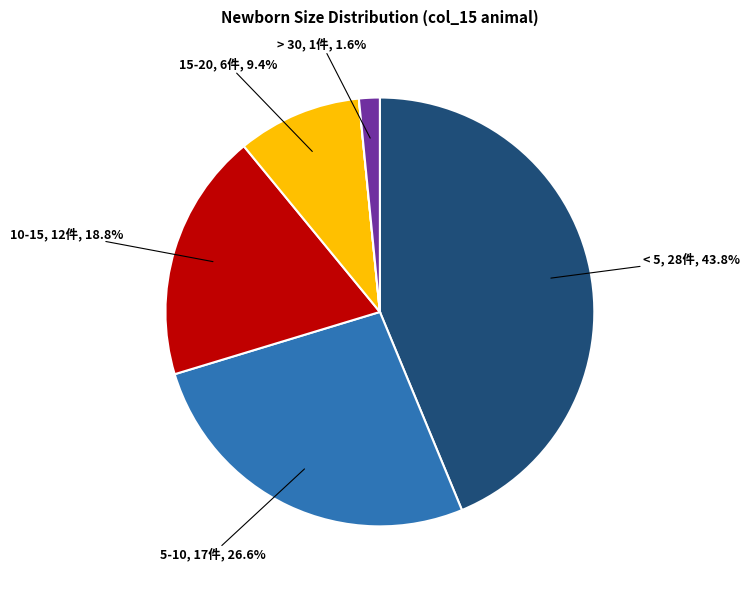

Which slice is the largest?

< 5